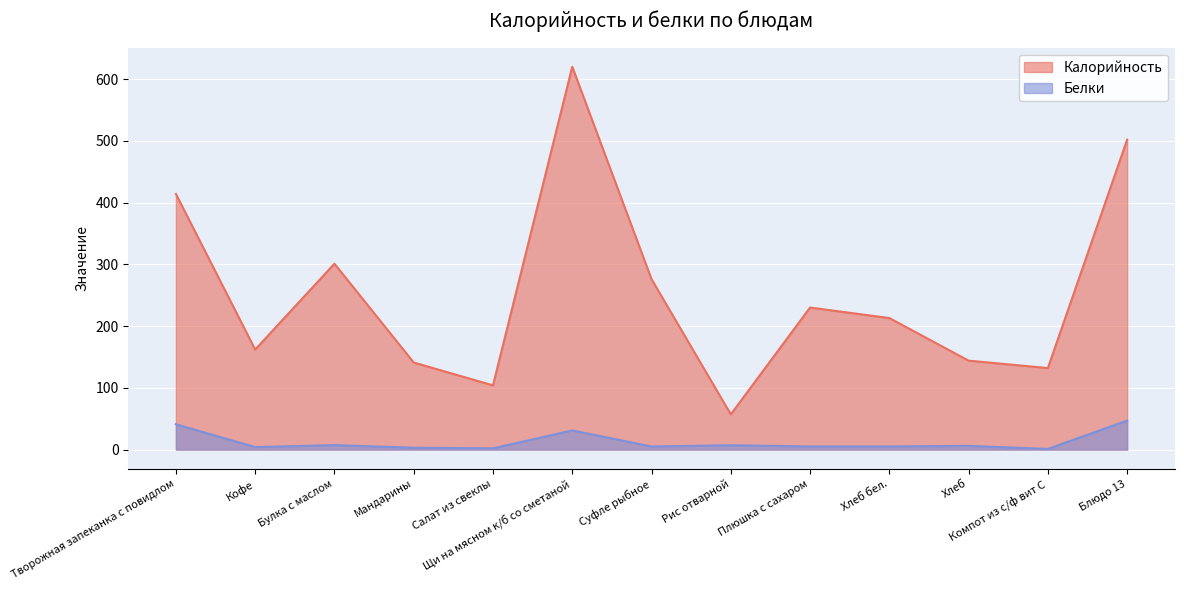

Reading right to left, transcribe all the data shown in this chart.

Калорийность: Блюдо 13=502.0	Компот из с/ф вит С=132.0	Хлеб=144.0	Хлеб бел.=213.0	Плюшка с сахаром=230.0	Рис отварной=57.0	Суфле рыбное=276.0	Щи на мясном к/б со сметаной=620.0	Салат из свеклы=104.0	Мандарины=141.0	Булка с маслом=301.0	Кофе=162.0	Творожная запеканка с повидлом=414.0
Белки: Блюдо 13=47.0	Компот из с/ф вит С=1.0	Хлеб=6.0	Хлеб бел.=5.0	Плюшка с сахаром=5.0	Рис отварной=7.0	Суфле рыбное=5.0	Щи на мясном к/б со сметаной=31.0	Салат из свеклы=2.0	Мандарины=3.0	Булка с маслом=7.2	Кофе=4.0	Творожная запеканка с повидлом=41.0